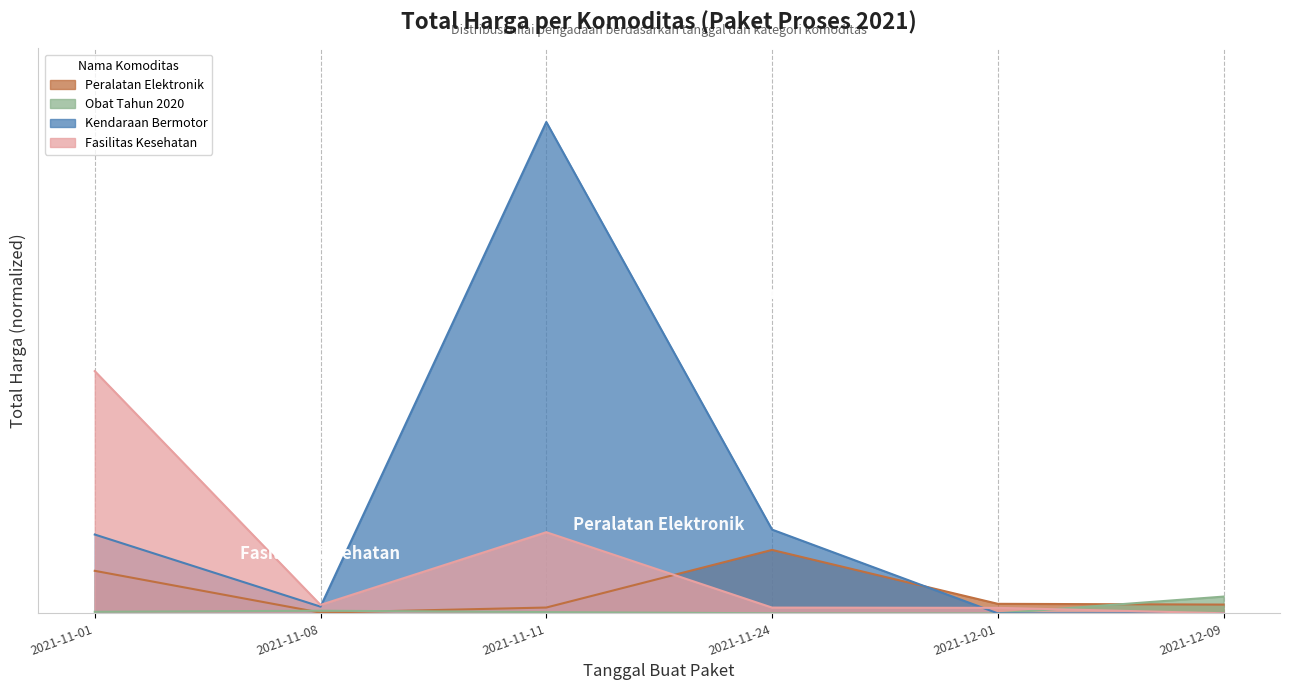

What is the average value of the Fasilitas Kesehatan series?

0.1